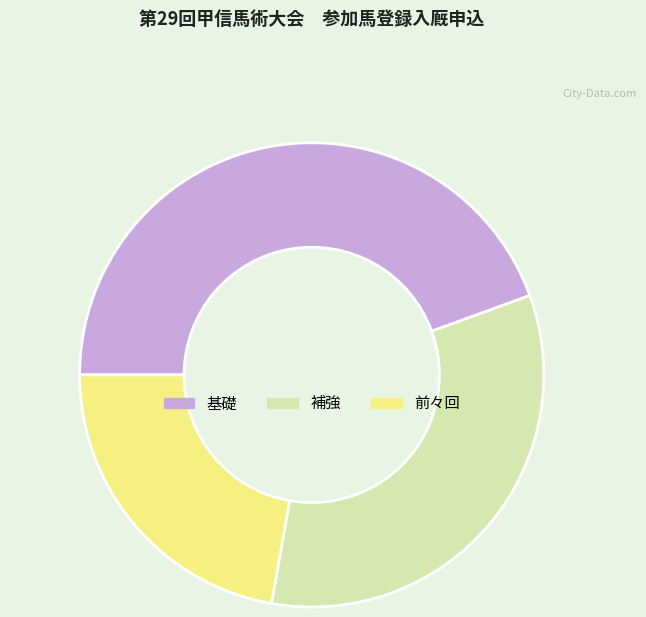

True or false: 補強 accounts for 24% of the total.

False